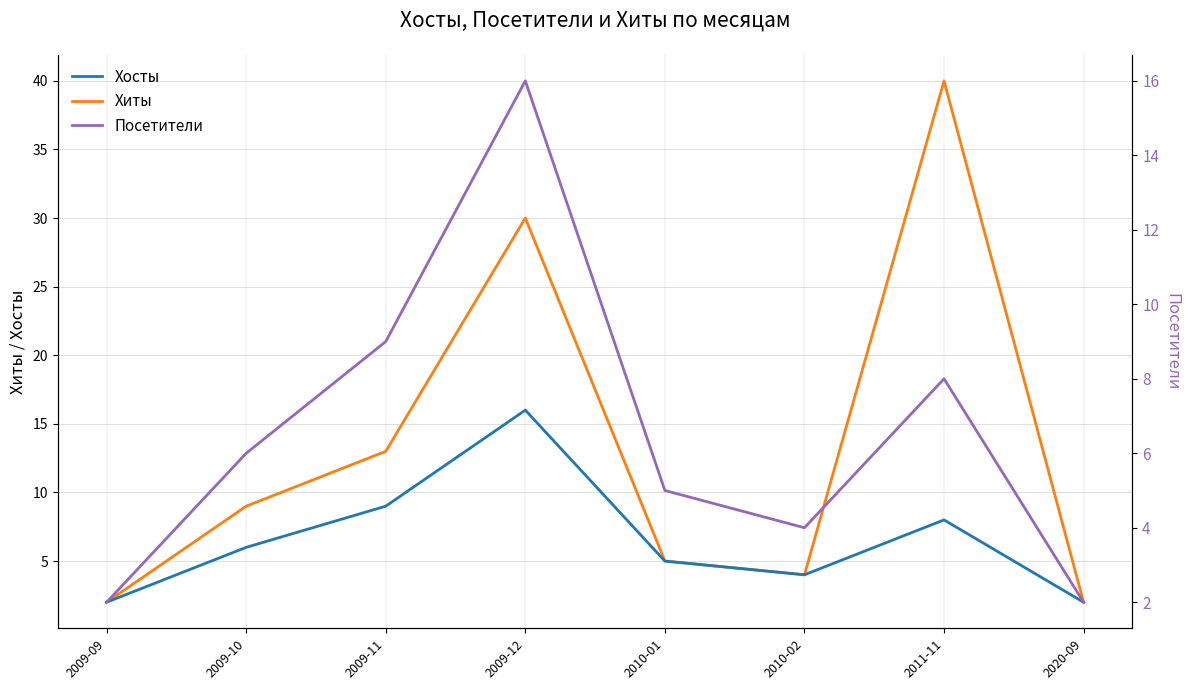

What is the label of the 3rd point from the left?

2009-11